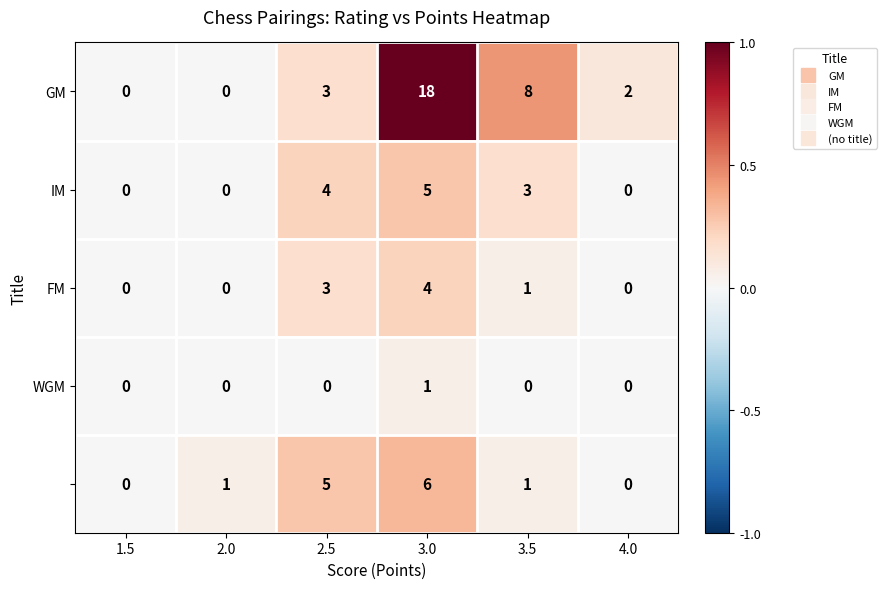

What is the difference between the highest and lowest values at 3.5?

8